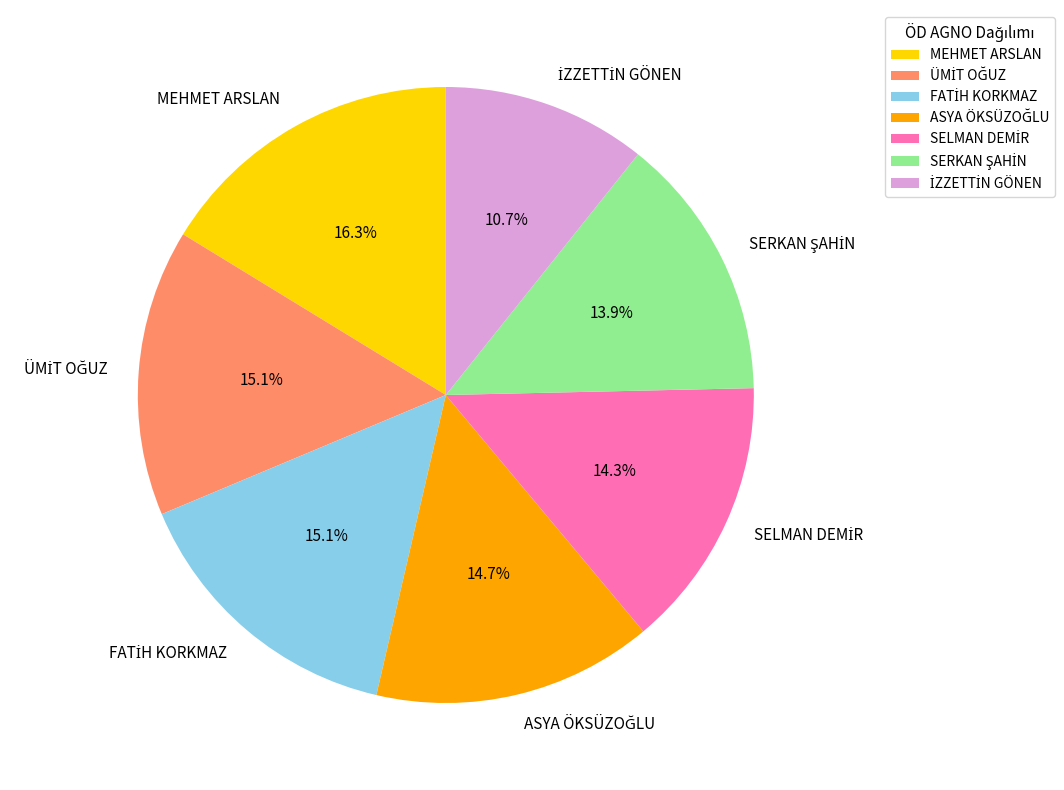

Does MEHMET ARSLAN account for over 50% of the chart?

No